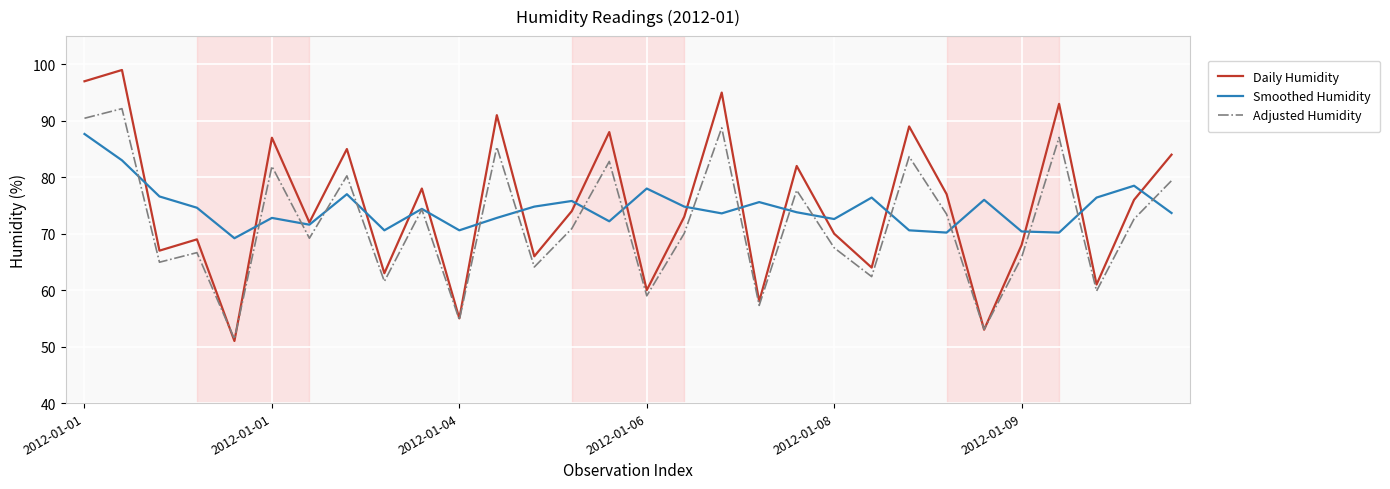

Which series ends up on top after the final intersection of Daily Humidity and Smoothed Humidity?

Daily Humidity